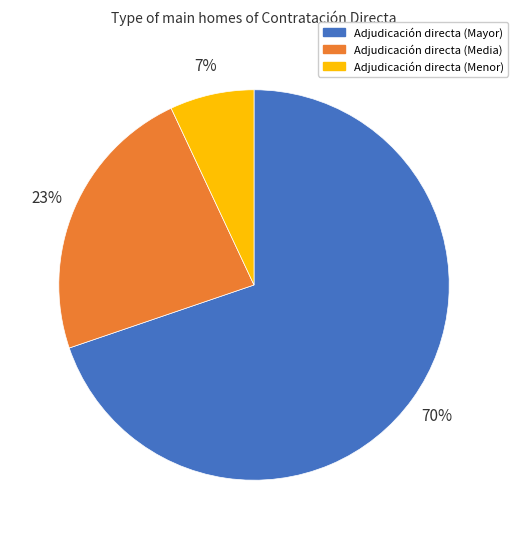

To the nearest percent, what is the difference between the largest and smallest slice percentages?

63%